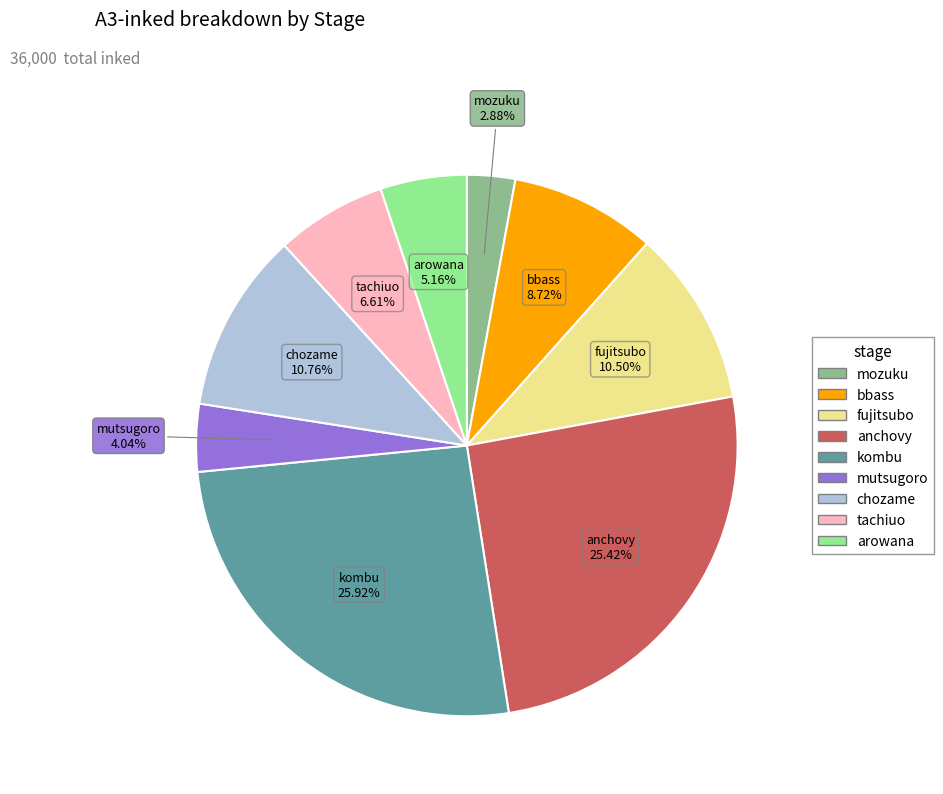

Do chozame and mutsugoro together represent more than half of the pie?

No